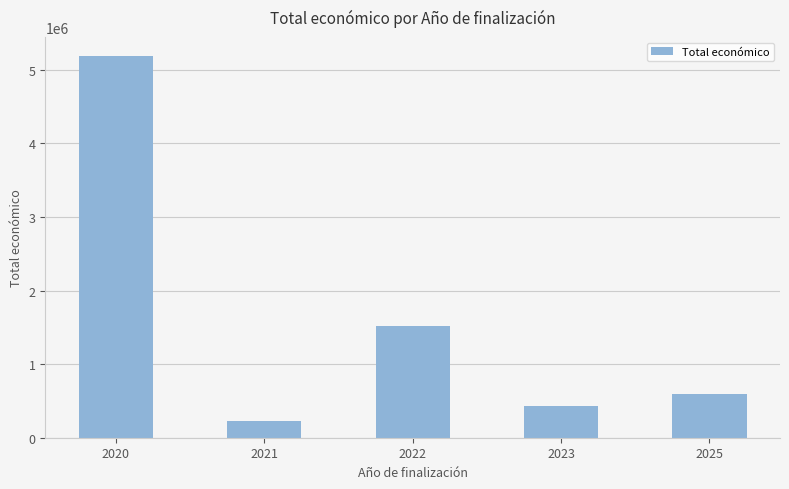

Approximately how many times larger is the value at 2021 compared to 2023?

0.5